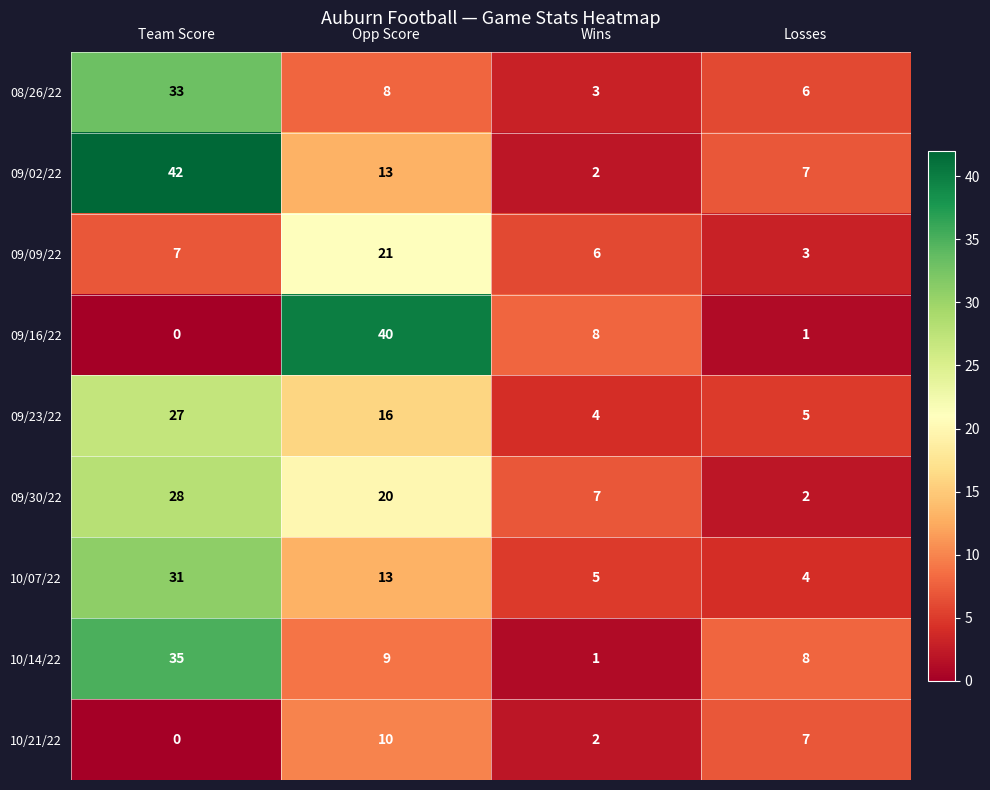

Which category has the lowest value across all series?

Team Score